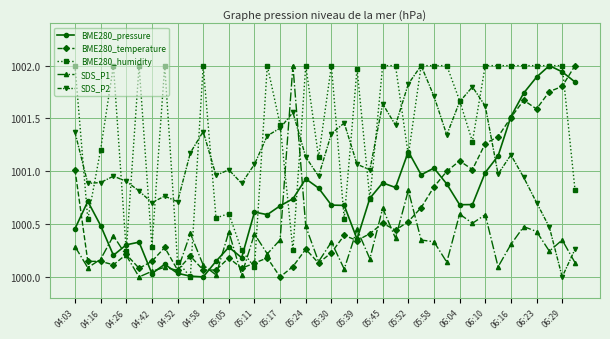

How many times do SDS_P2 and BME280_pressure cross each other?

1